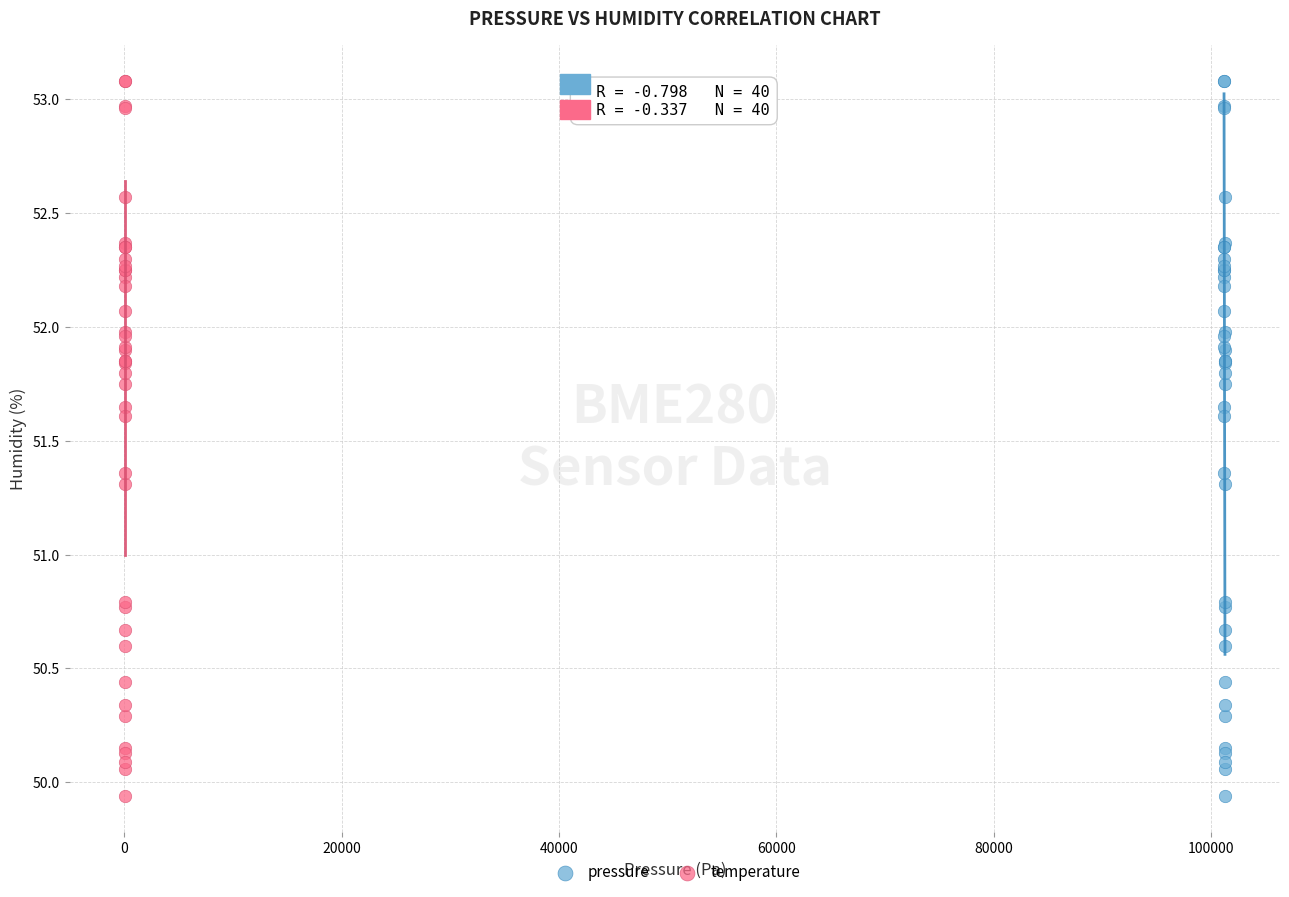

What are all the series names shown in the legend?

pressure, temperature